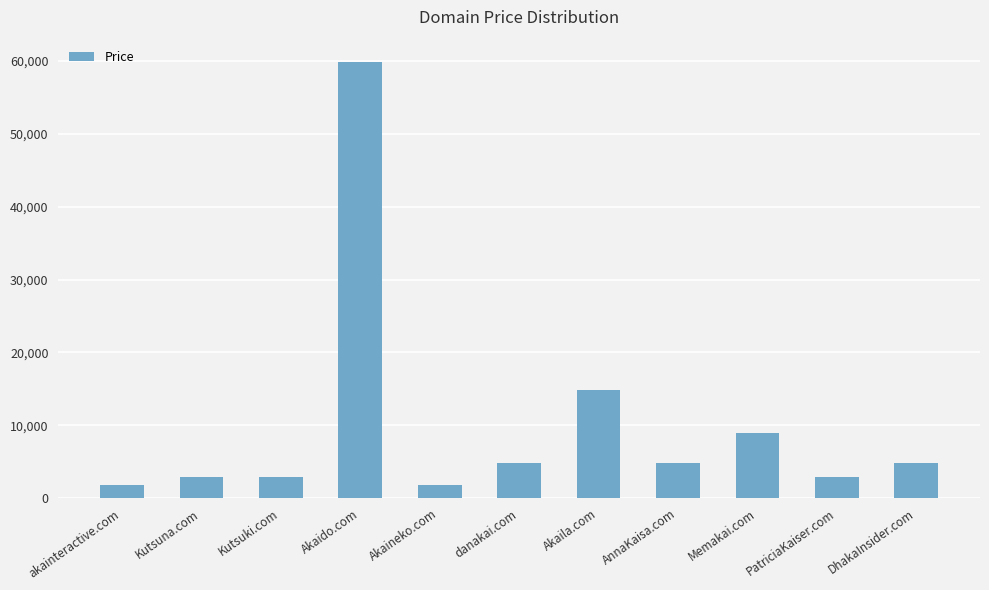

Where is the data nearest to the value 30888?

Akaila.com